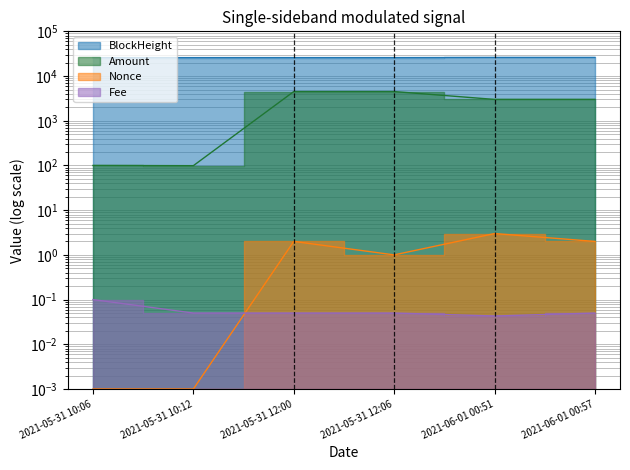

At which category does Nonce reach its first local peak?

2021-05-31 12:00